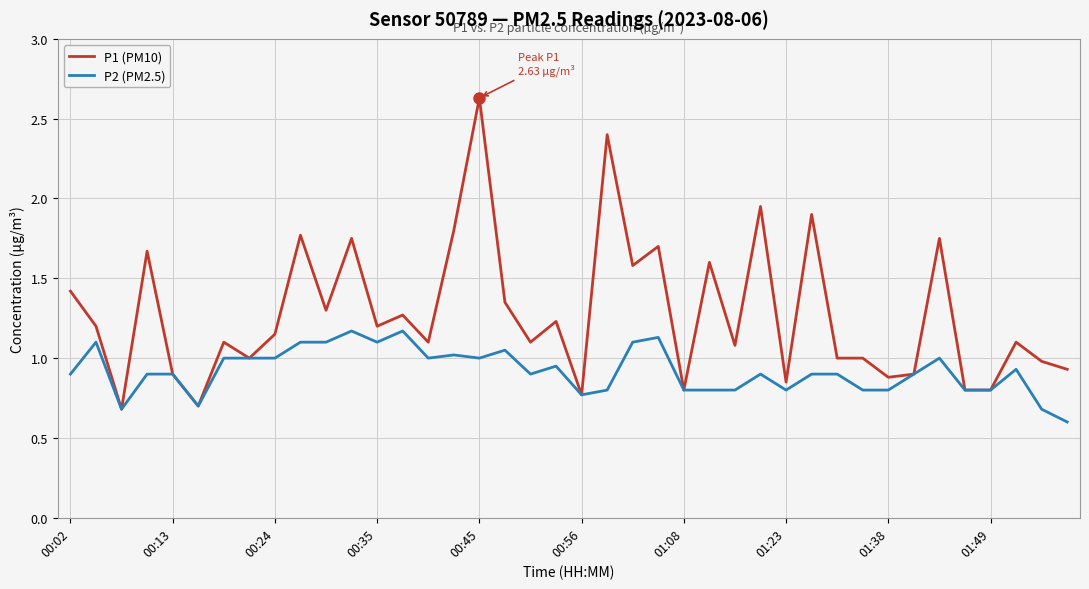

Which series has the largest range (max minus min)?

P1 (PM10)